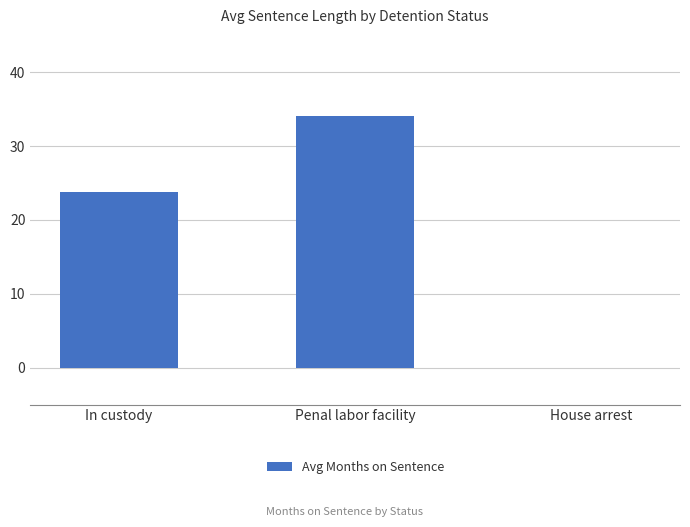

Reading right to left, list all the values displayed in this chart.

0.0	34.0	23.8